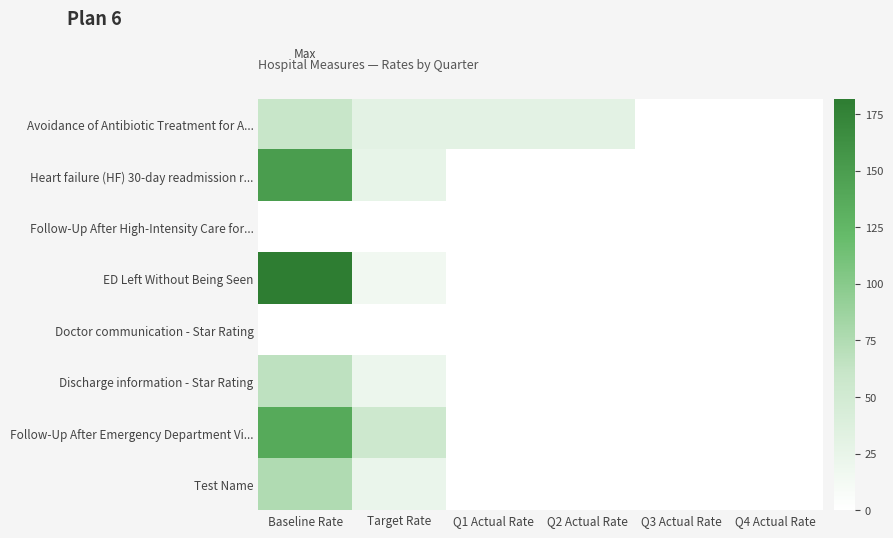

Which has a higher value, Baseline Rate or Target Rate?

Baseline Rate